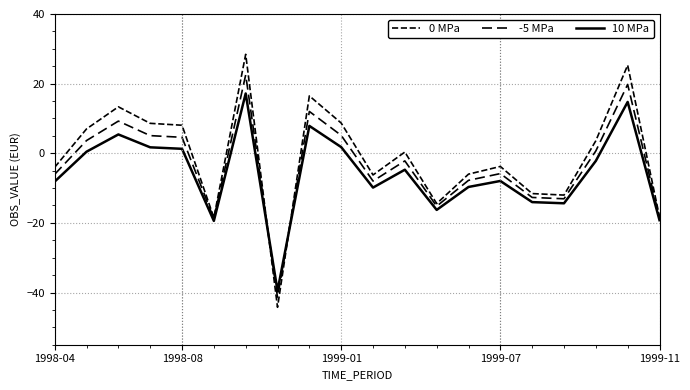

List the series in order of their peak value, lowest first.

10 MPa, -5 MPa, 0 MPa